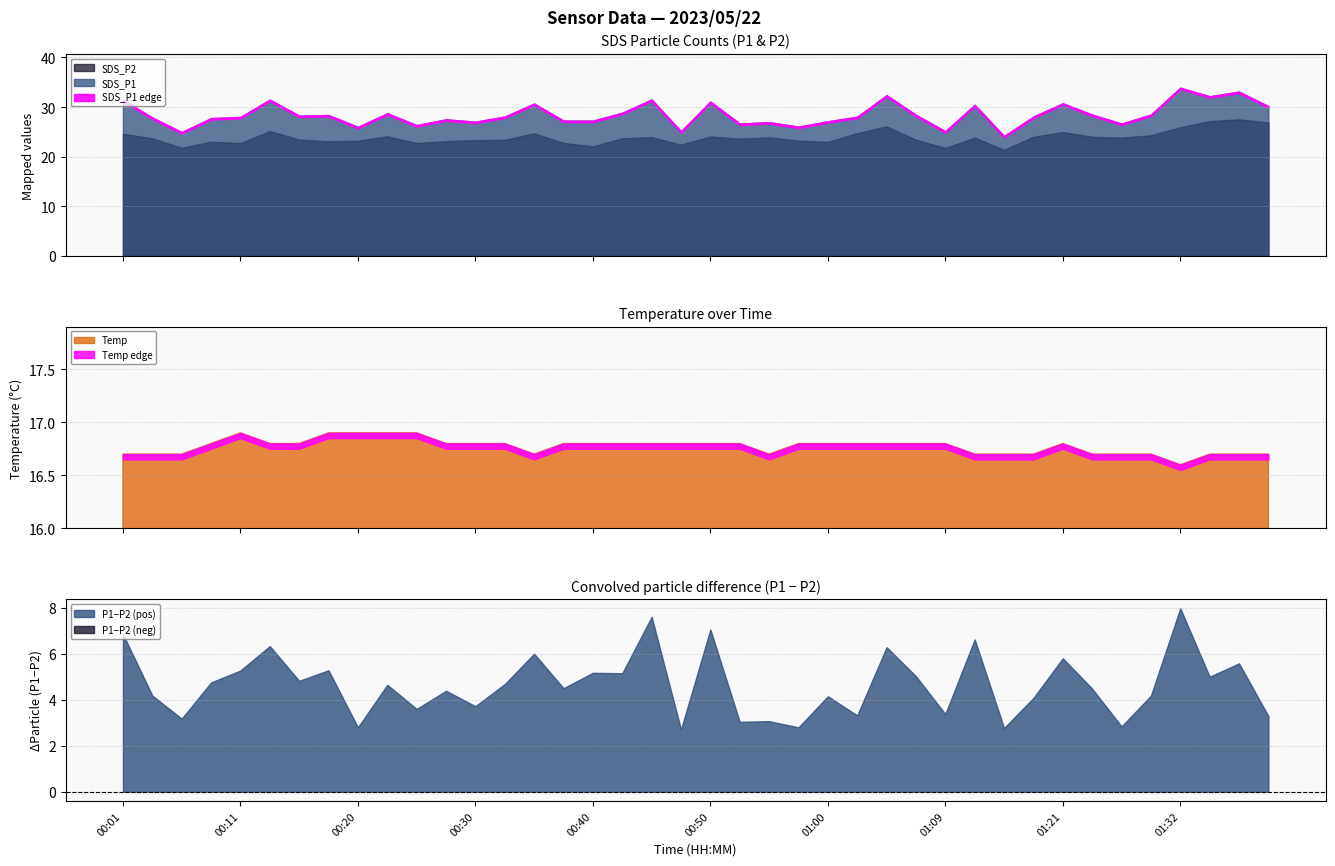

The SDS_P1 series shows 28.4 at 00:18. True or false?

True